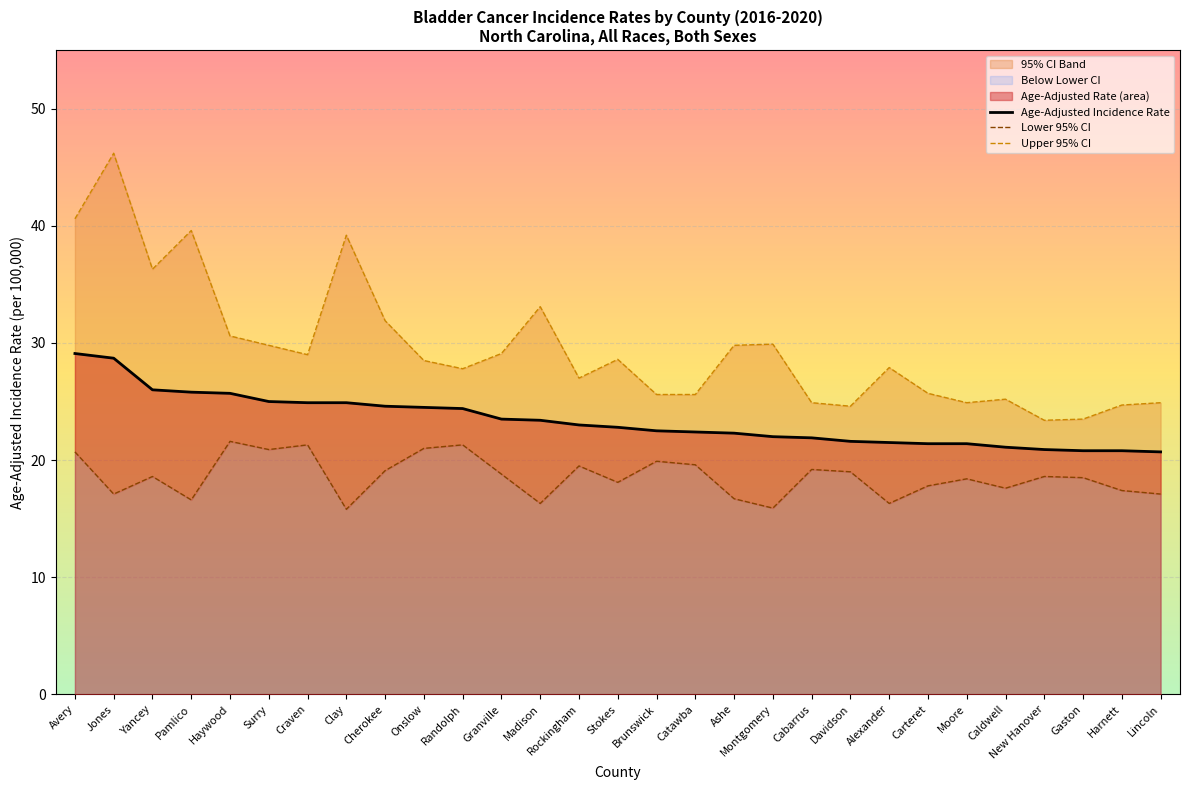

Where is the first local maximum for Upper 95% CI?

Jones